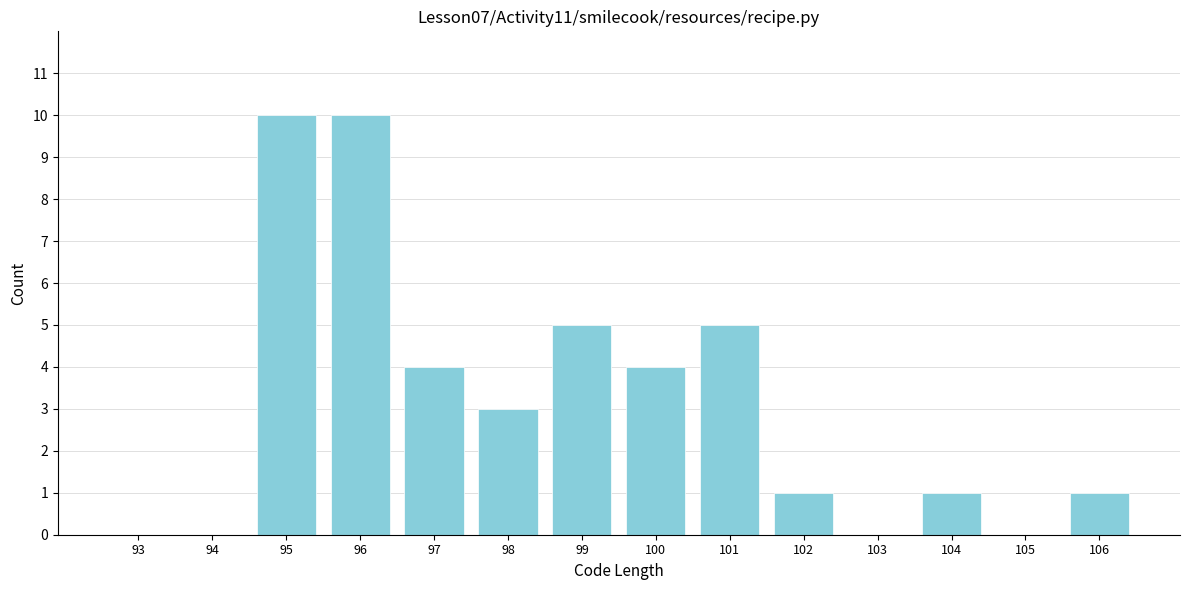

Reading right to left, transcribe all the data shown in this chart.

106=1	105=0	104=1	103=0	102=1	101=5	100=4	99=5	98=3	97=4	96=10	95=10	94=0	93=0